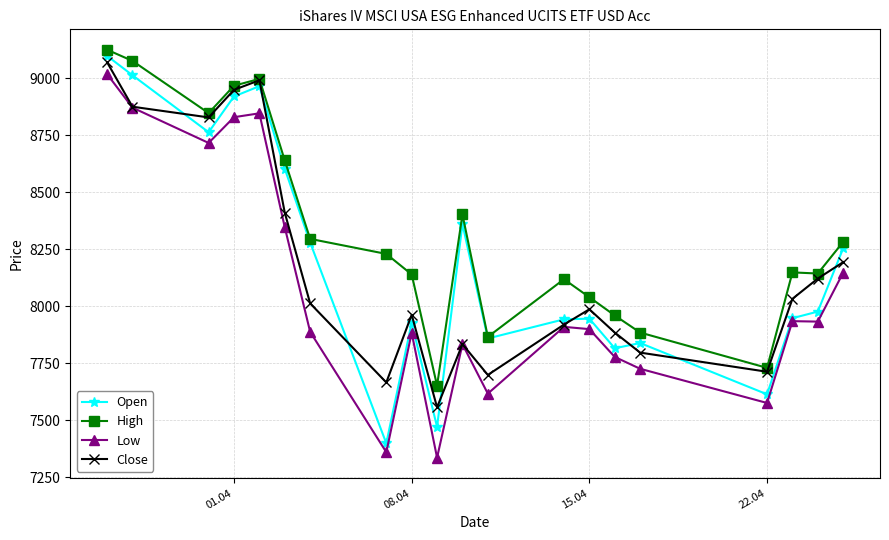

True or false: Open has more than 0 points higher than both neighbors.

True